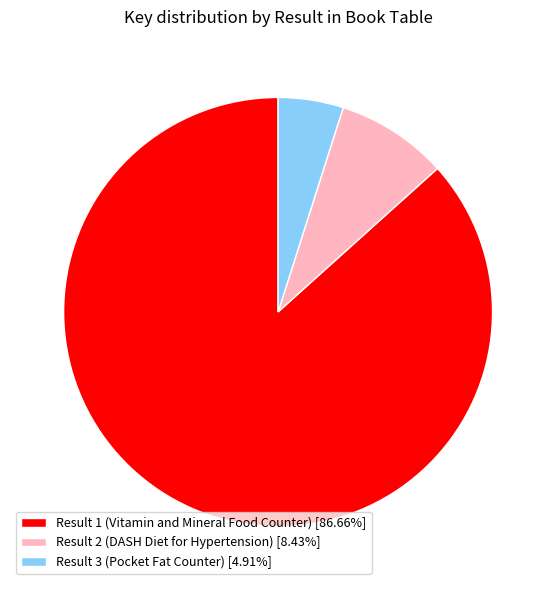

Rank the categories by value from lowest to highest.

Result 3 (Pocket Fat Counter), Result 2 (DASH Diet for Hypertension), Result 1 (Vitamin and Mineral Food Counter)